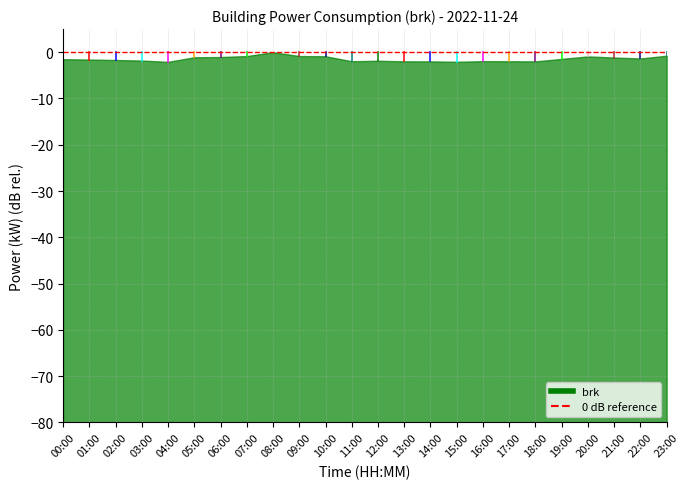

What is the smallest value displayed?

-2.1